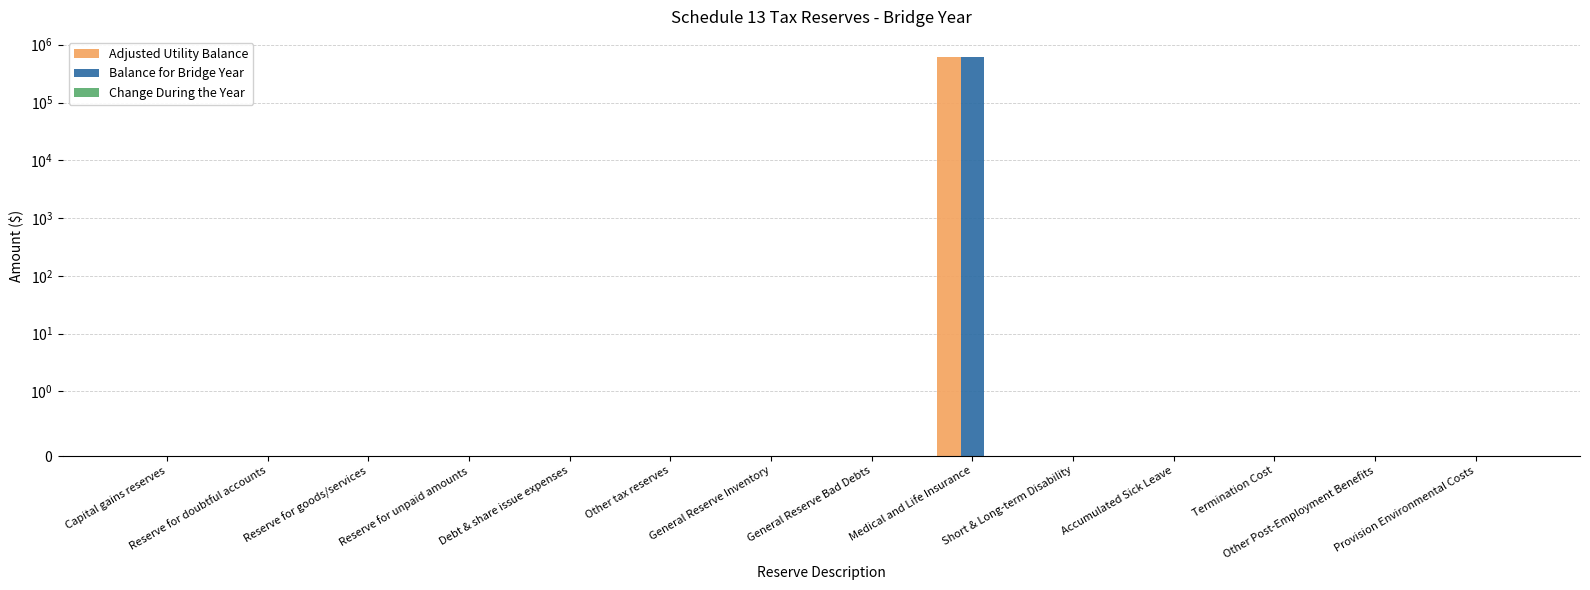

How many bars are there in total?

42